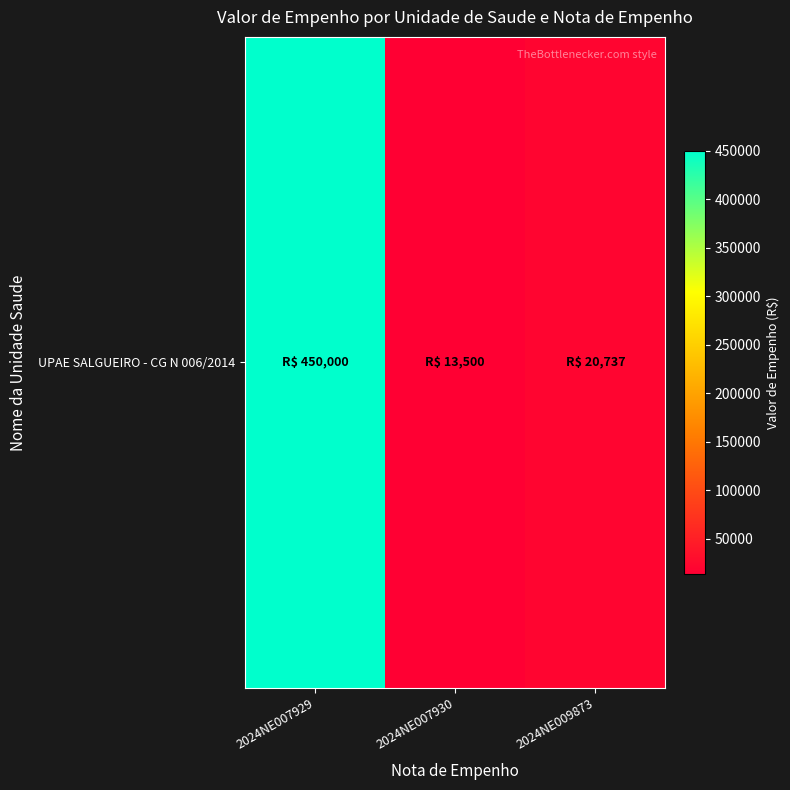

Rank the categories by value from highest to lowest.

2024NE007929, 2024NE009873, 2024NE007930